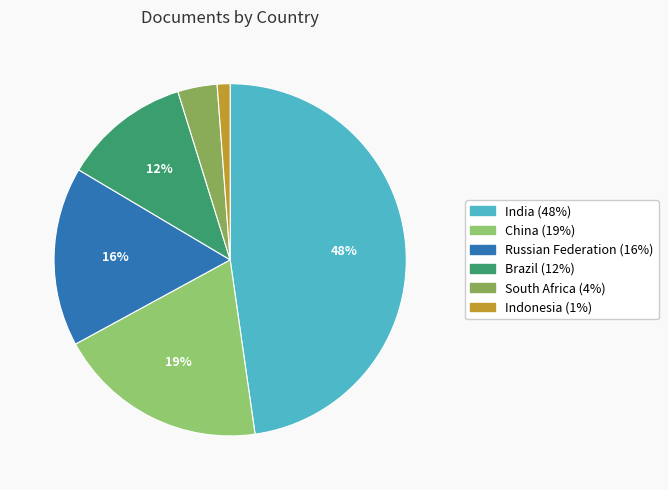

What is the change in value from Russian Federation to Brazil?

-69